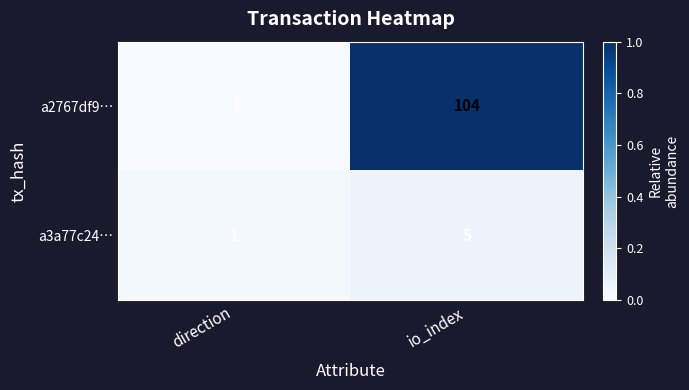

At which label is a3a77c24… closest to 3?

direction